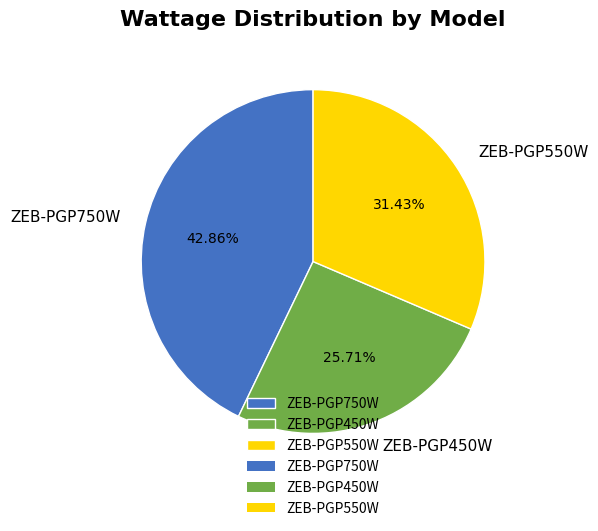

Which slice is the largest?

ZEB-PGP750W